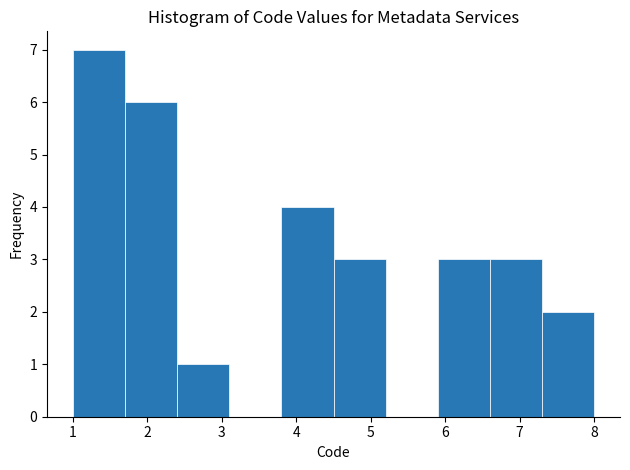

What is the height of the bar covering 3.8 to 4.5 on the x-axis? The values are not printed on the chart, so give them approximately, as read against the axis.

4